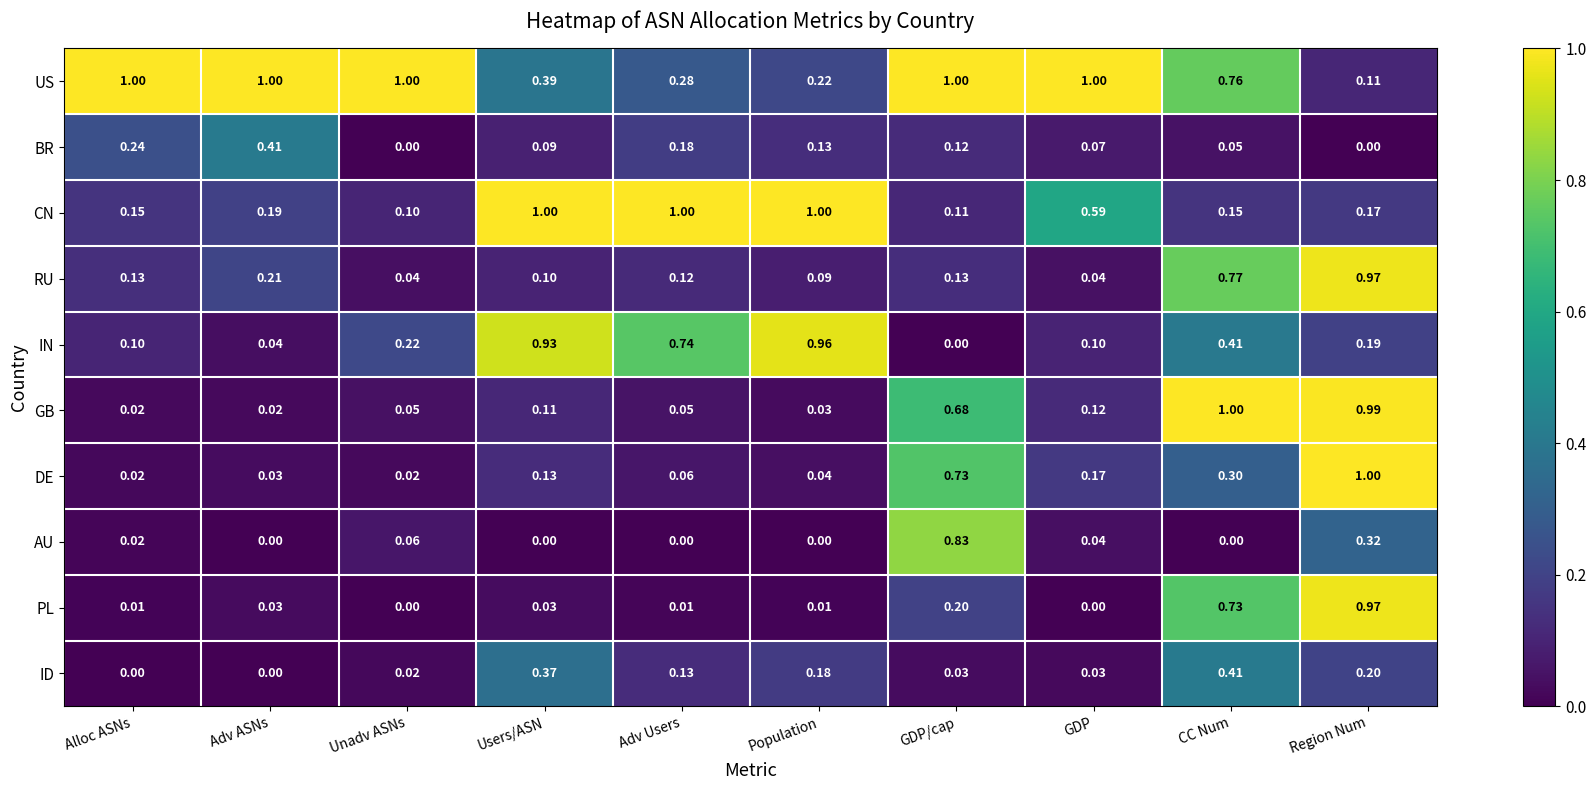

Rank the series at Adv Users from lowest to highest value.

AU, PL, GB, DE, RU, ID, BR, US, IN, CN